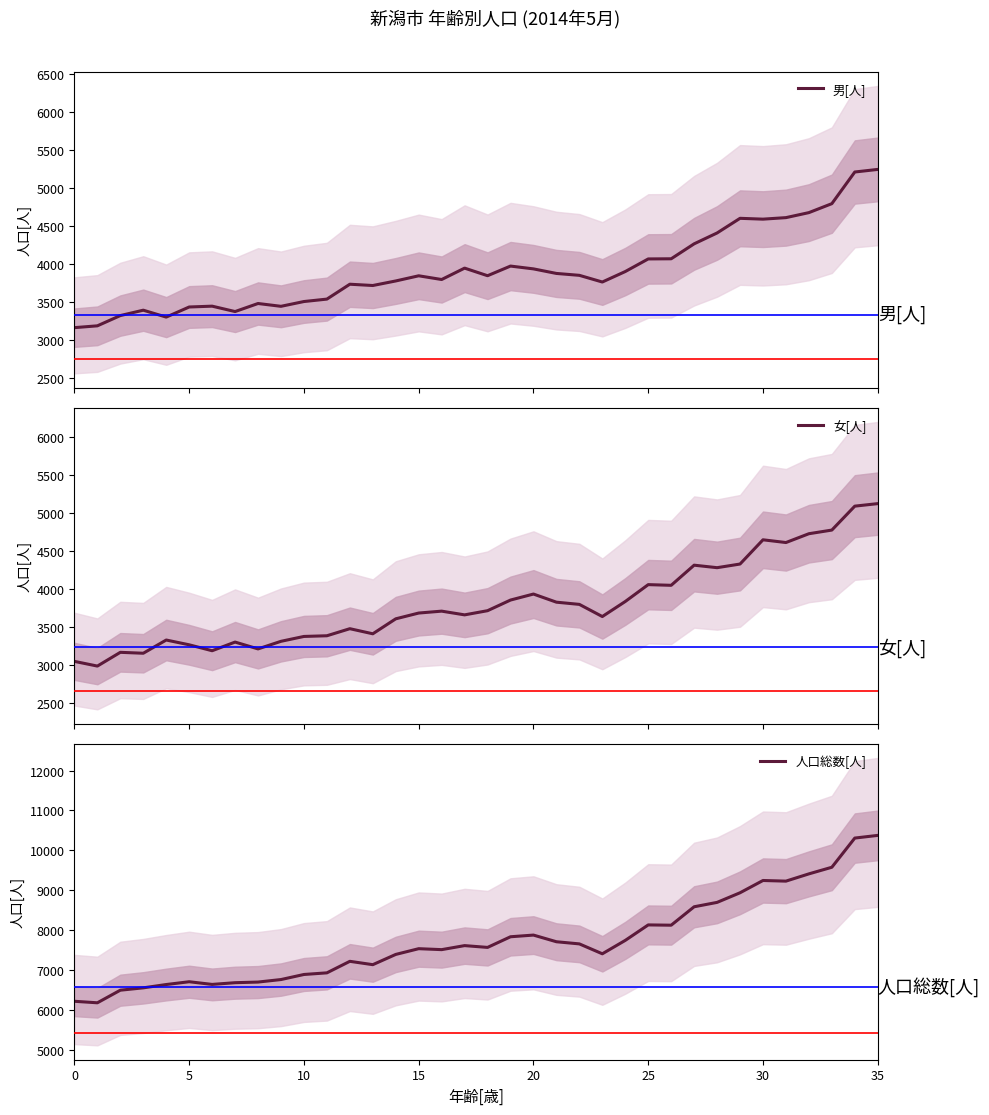

What is the minimum value for 人口総数[人]?

6176